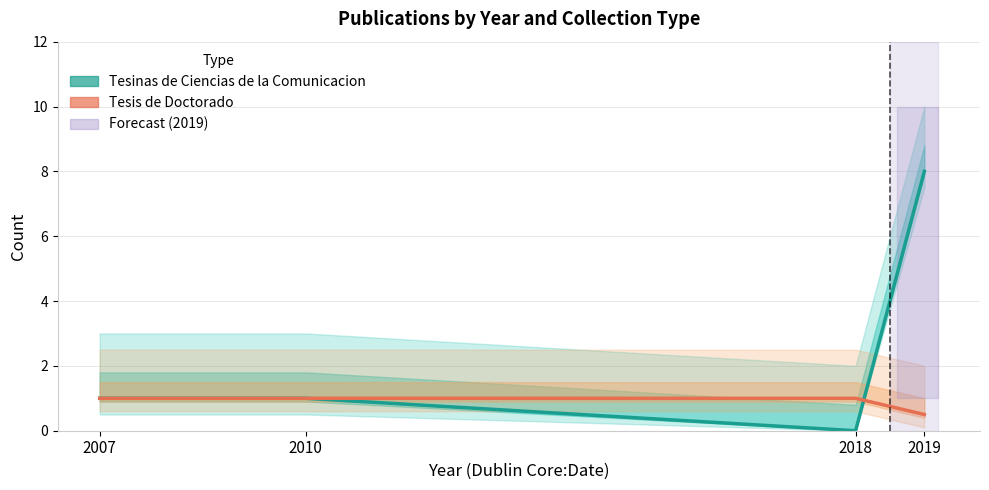

Which series changed the most between 2018 and 2019?

Tesinas de Ciencias de la Comunicacion